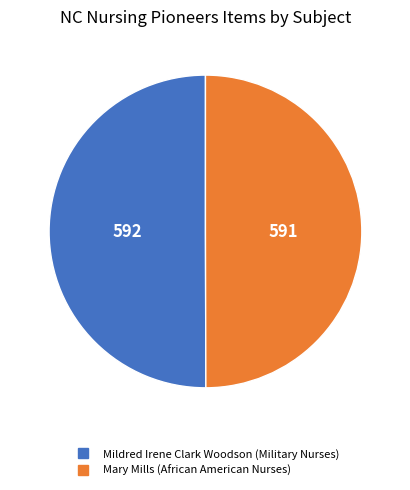

What is the ratio of the value at Mary Mills to the value at Mildred Irene Clark Woodson?

1.0